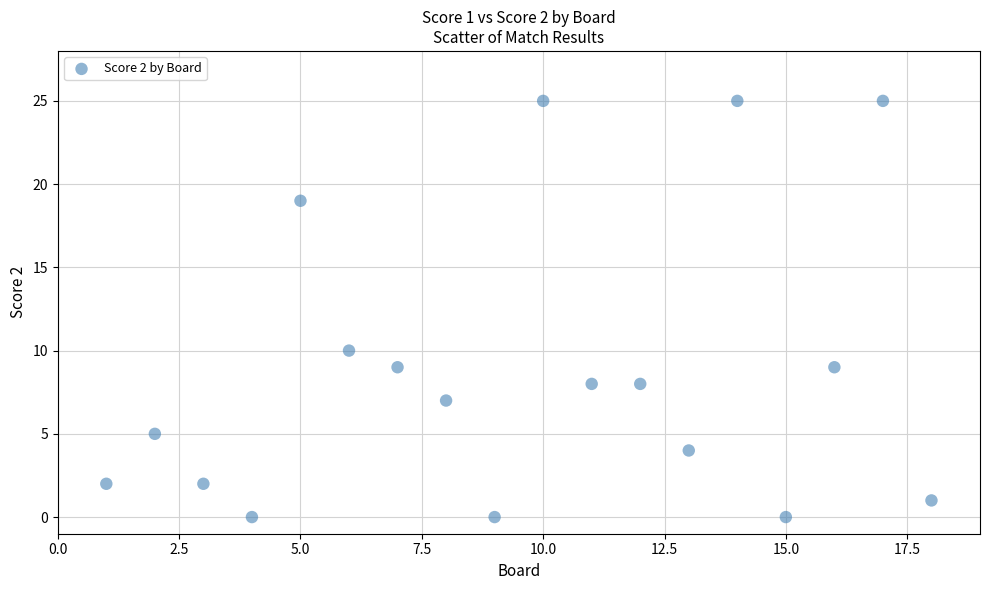

What is the range of X values (max minus min)?

17